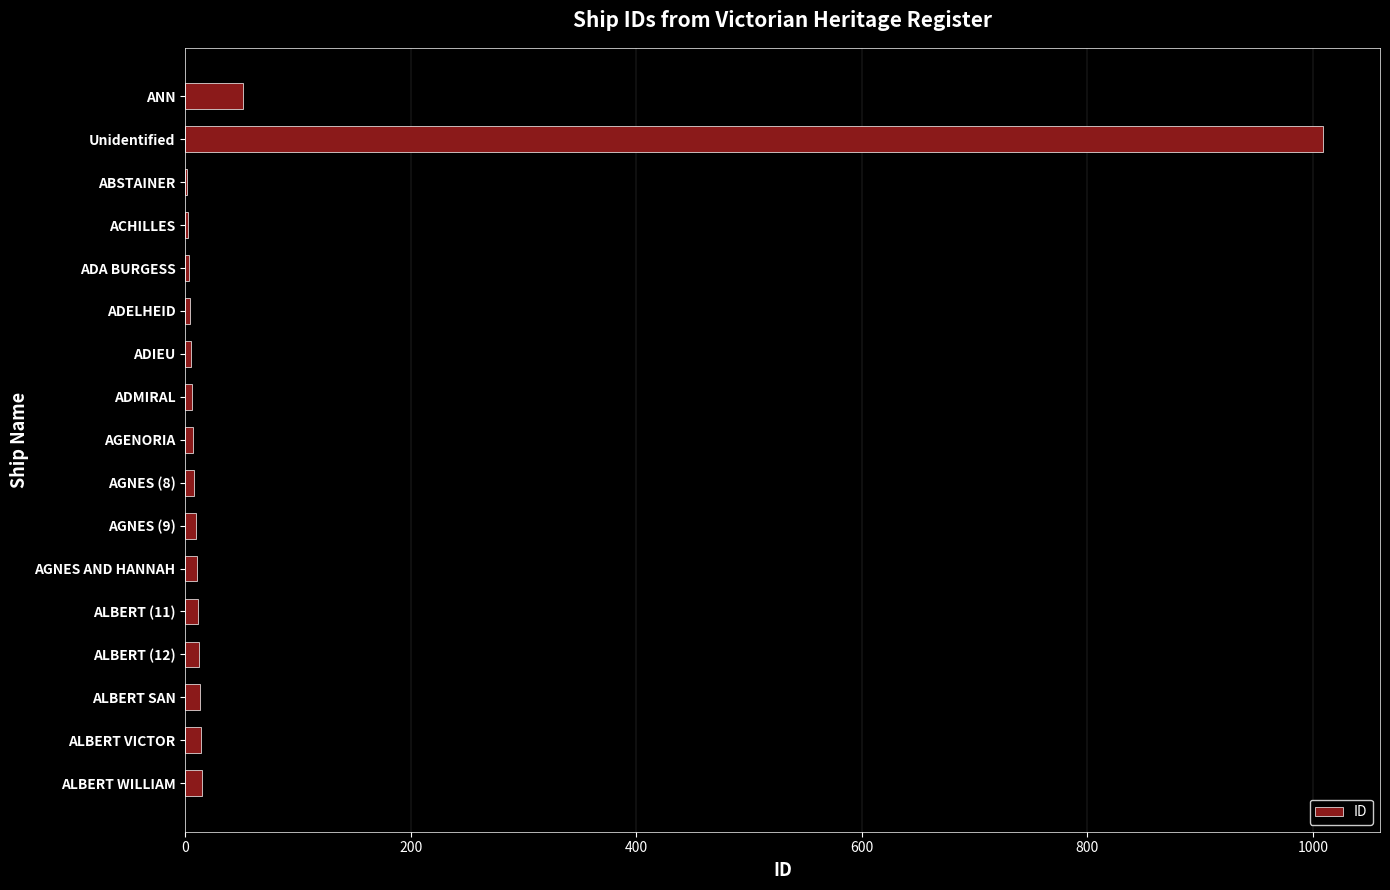

At which label is the value closest to 505?

ANN